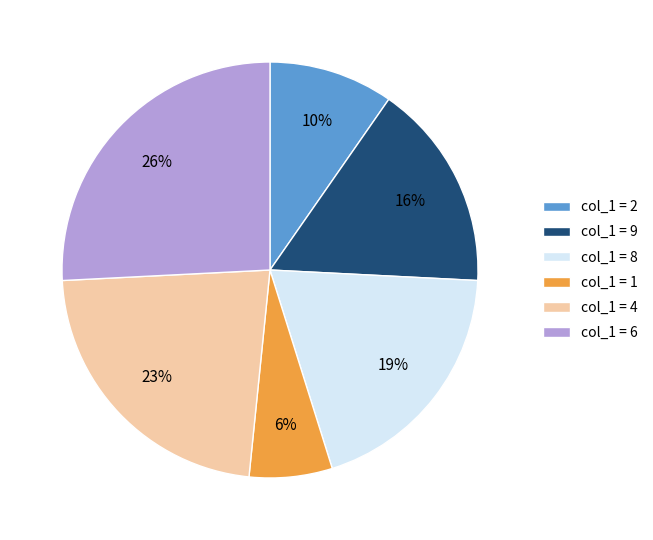

To the nearest percent, what percentage of the pie is col_1 = 8?

19%